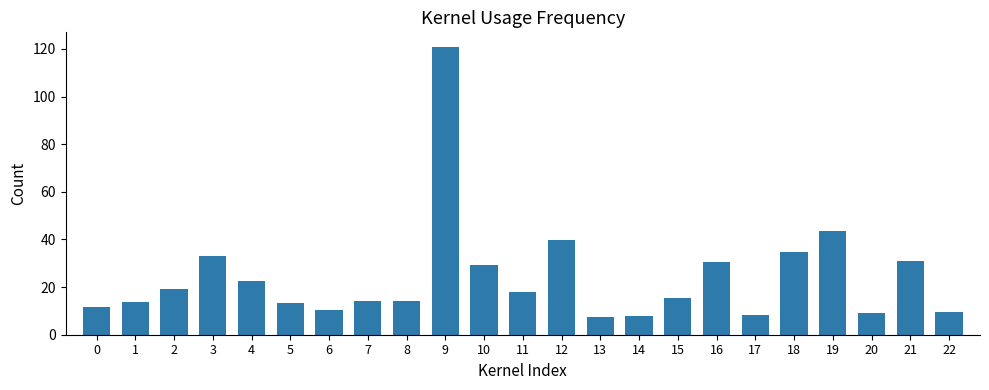

What is the difference between the maximum and minimum values?

113.3